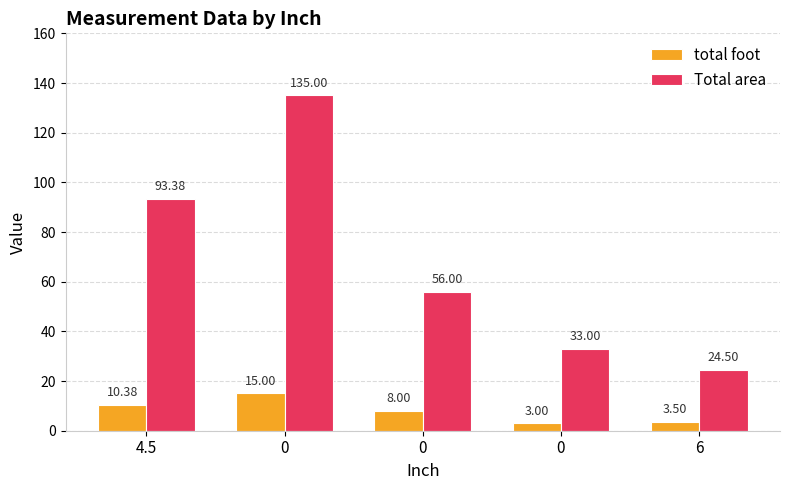

Count the number of data series in this chart.

2